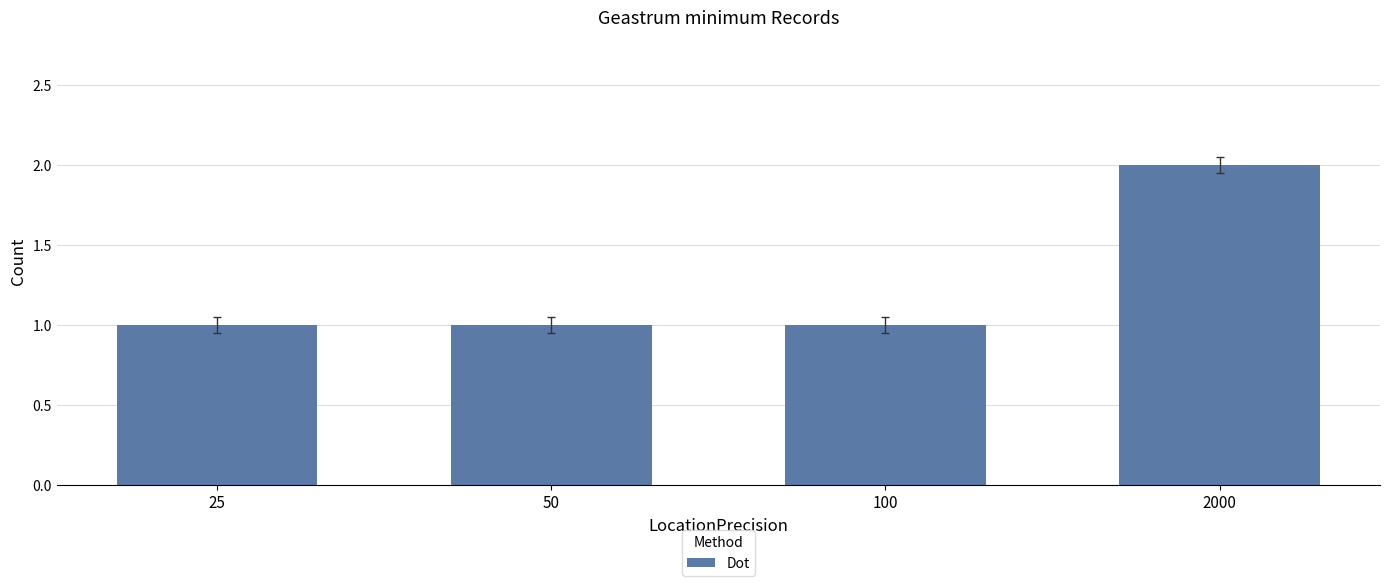

Is it true that the value at 2000 is 2?

True